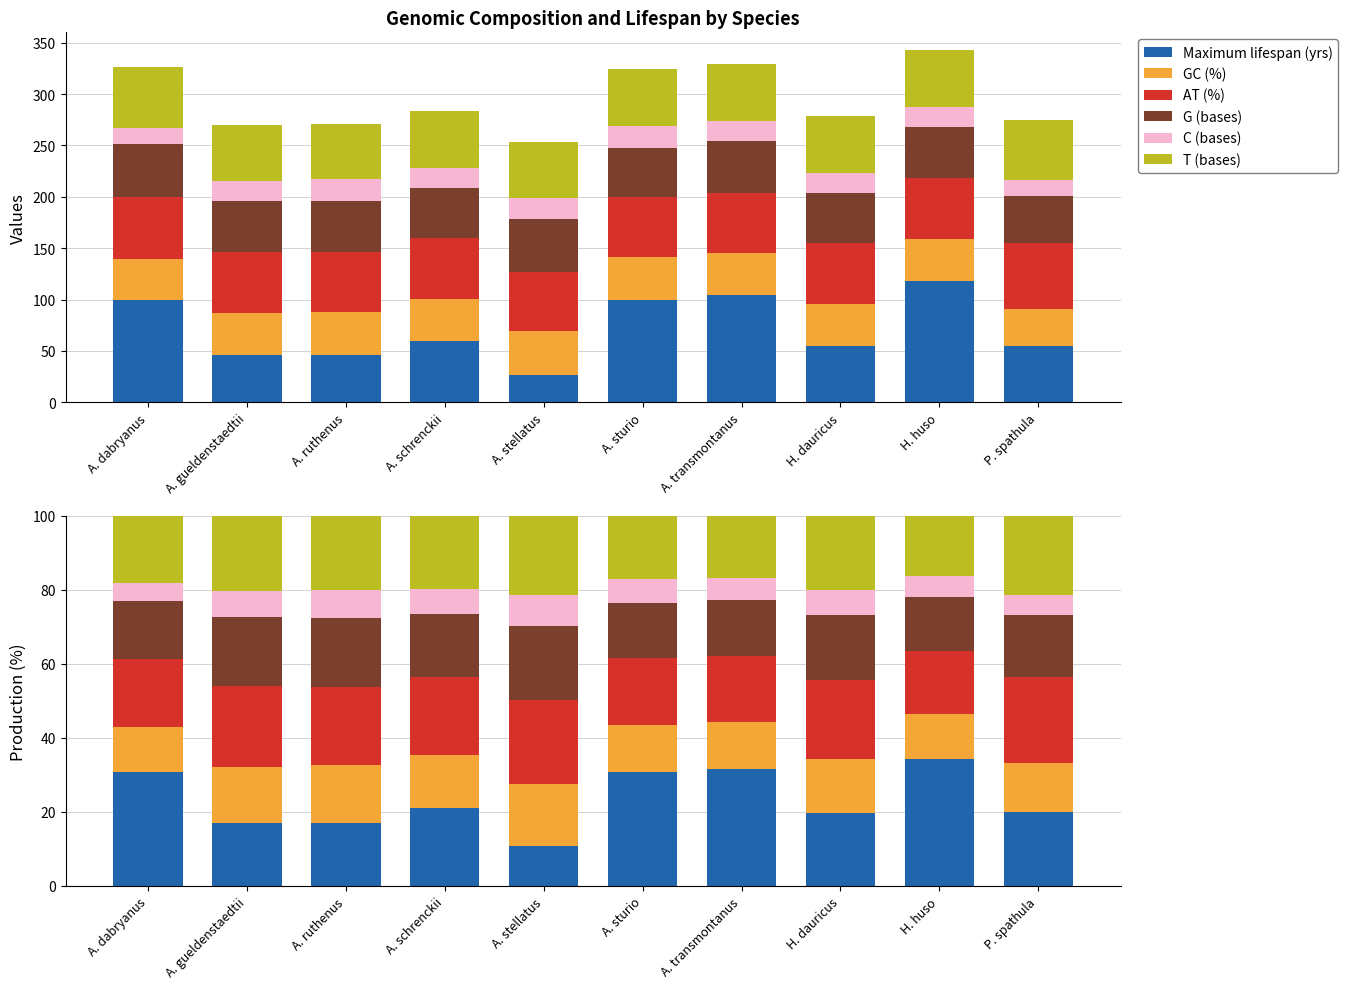

What position from the left is H. dauricus?

8